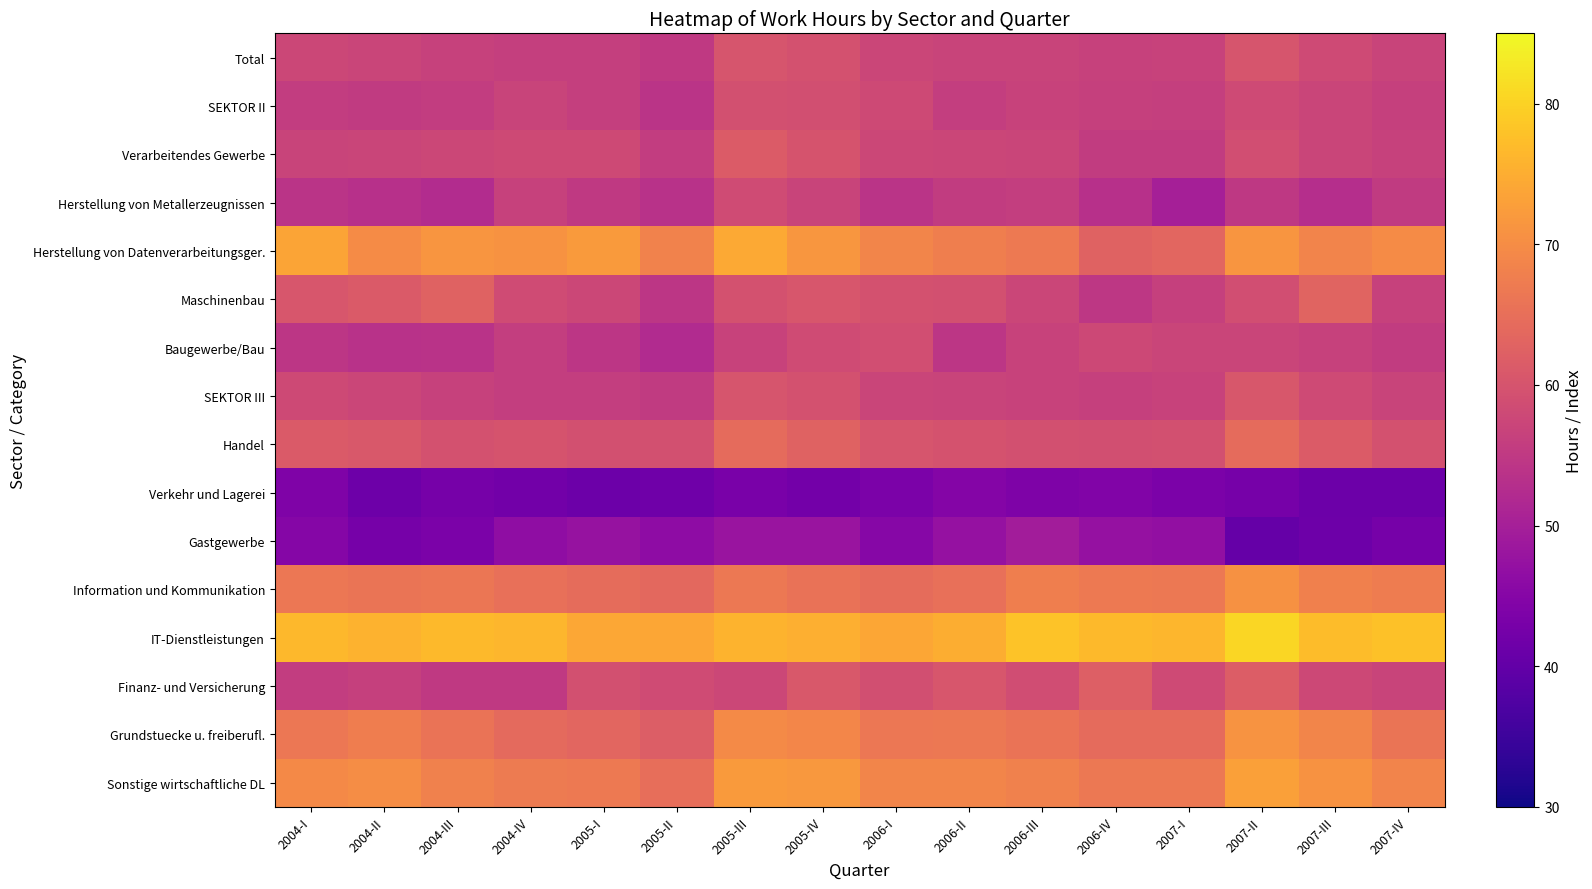

Rank the series by their maximum value, from highest to lowest.

IT-Dienstleistungen, Herstellung von Datenverarbeitungsger., Sonstige wirtschaftliche DL, Grundstuecke u. freiberufl., Information und Kommunikation, Handel, Maschinenbau, Finanz- und Versicherung, Verarbeitendes Gewerbe, SEKTOR III, Total, SEKTOR II, Baugewerbe/Bau, Herstellung von Metallerzeugnissen, Gastgewerbe, Verkehr und Lagerei